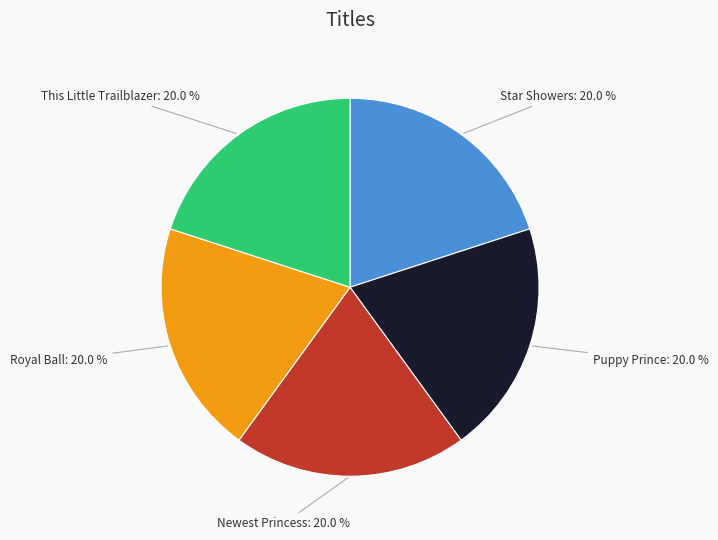

Is there a majority slice in this chart?

No